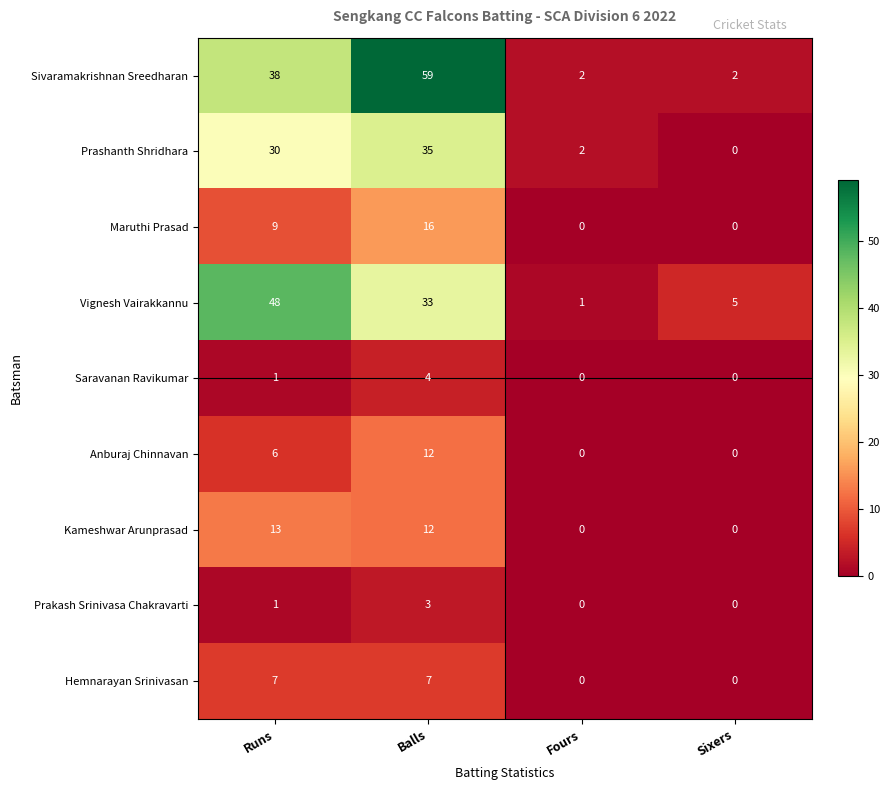

Which series has the widest spread of values?

Sivaramakrishnan Sreedharan